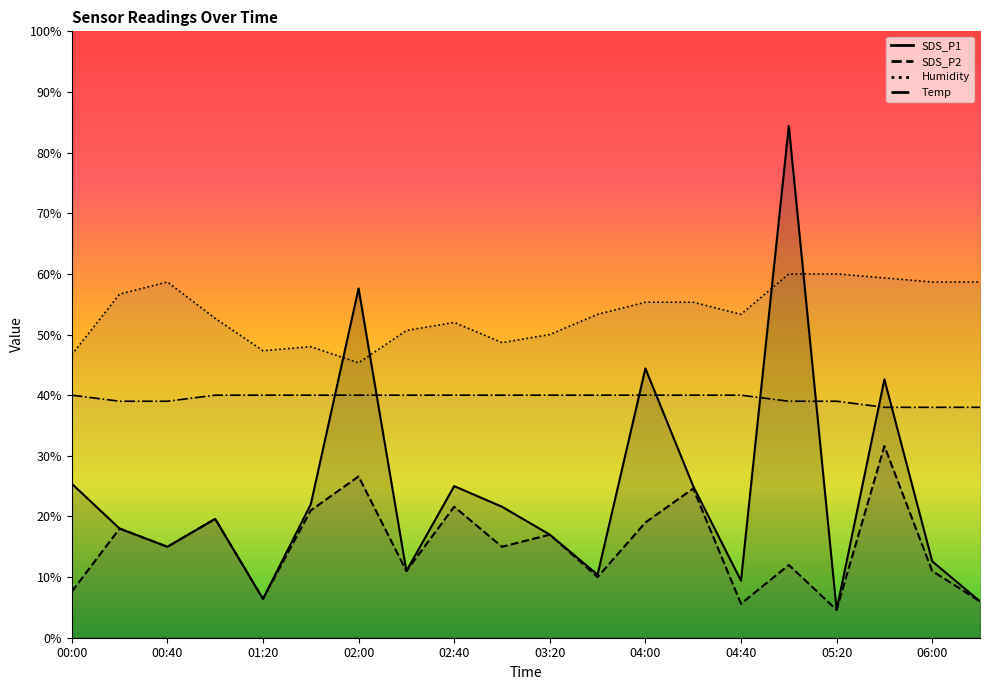

What position from the right is 05:20?

4